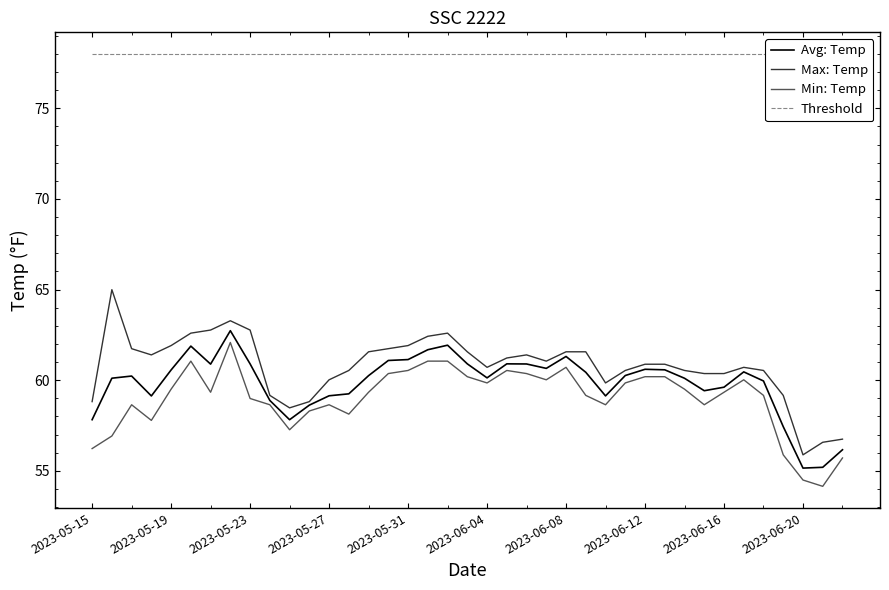

Does the chart have visible grid lines?

No